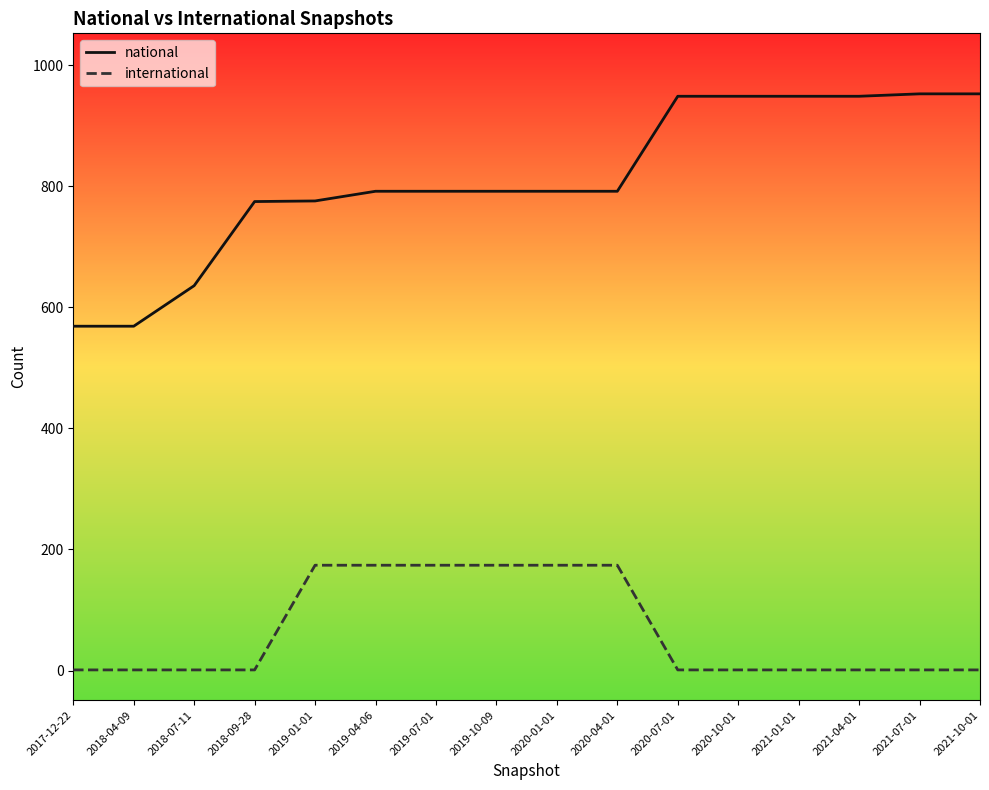

True or false: national and international cross at least once.

False